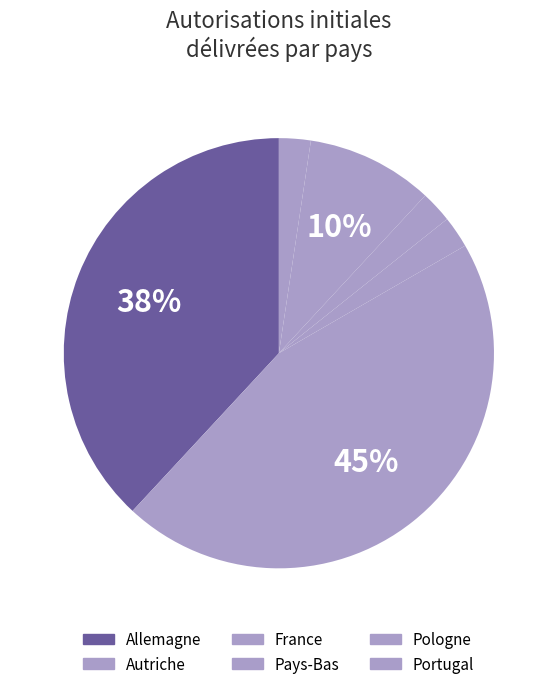

How many segments does this pie chart have?

6